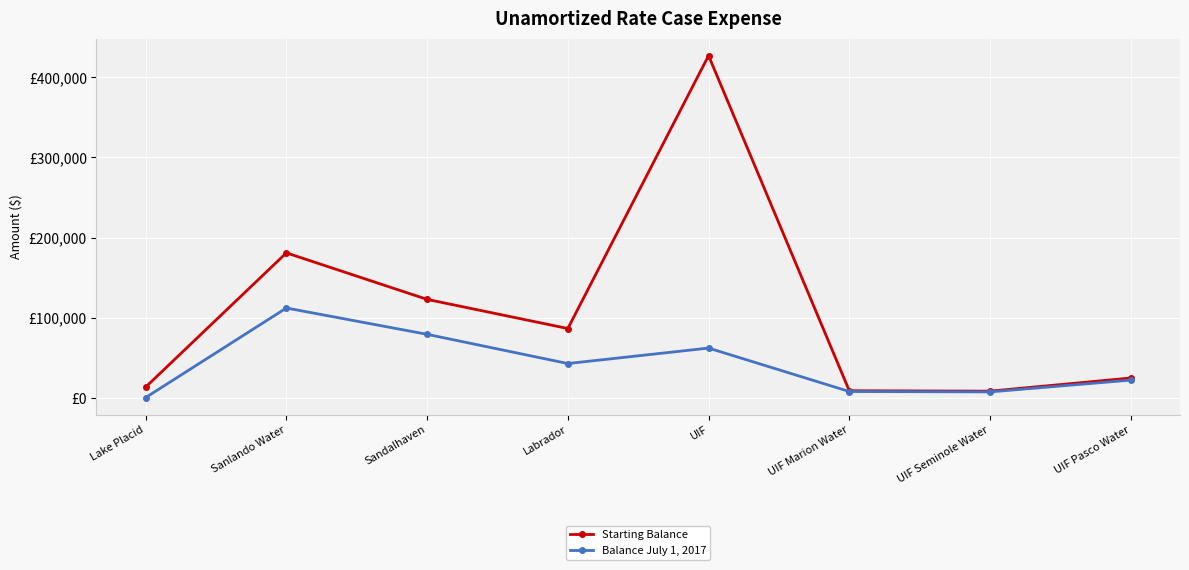

At which category is the sum across all series the highest?

UIF